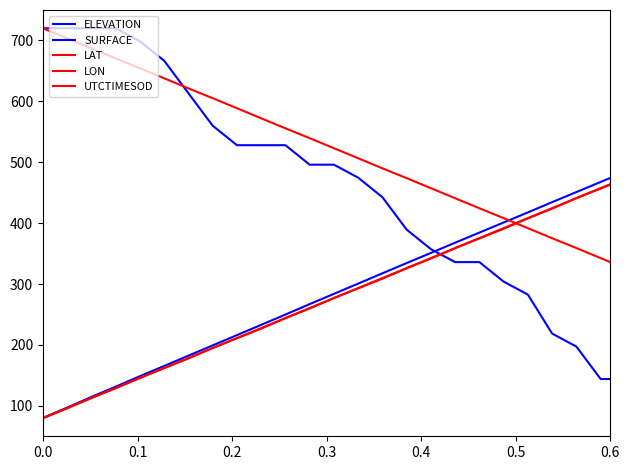

Between which two adjacent categories do LON and UTCTIMESOD first intersect?

0.1 and 0.2